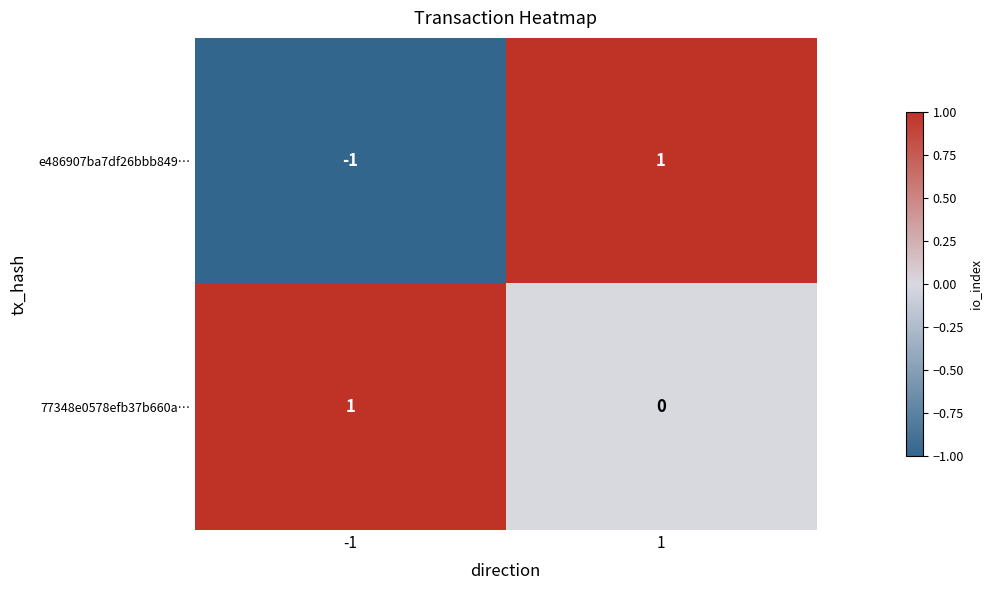

How many positive values does the e486907ba7df26bbb849… series have?

1